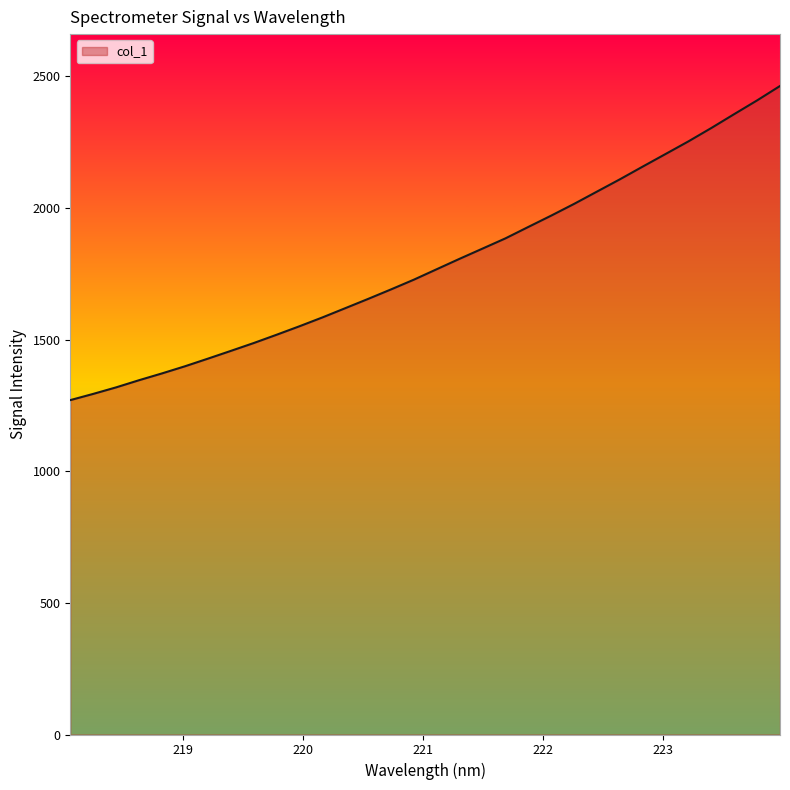

What is the minimum value shown in the chart?

1270.1